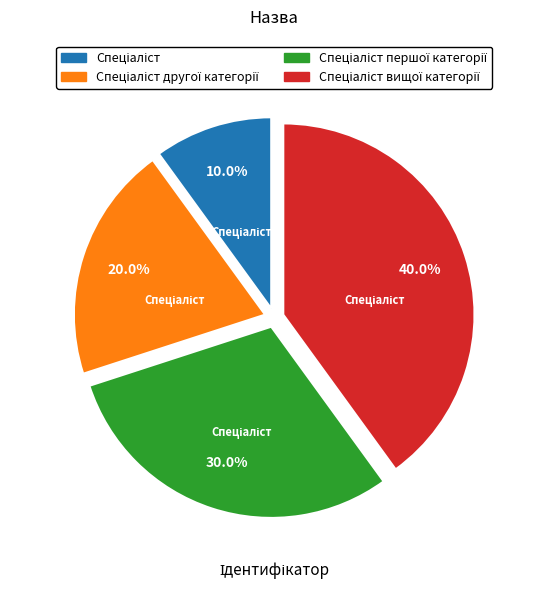

Is there a majority slice in this chart?

No